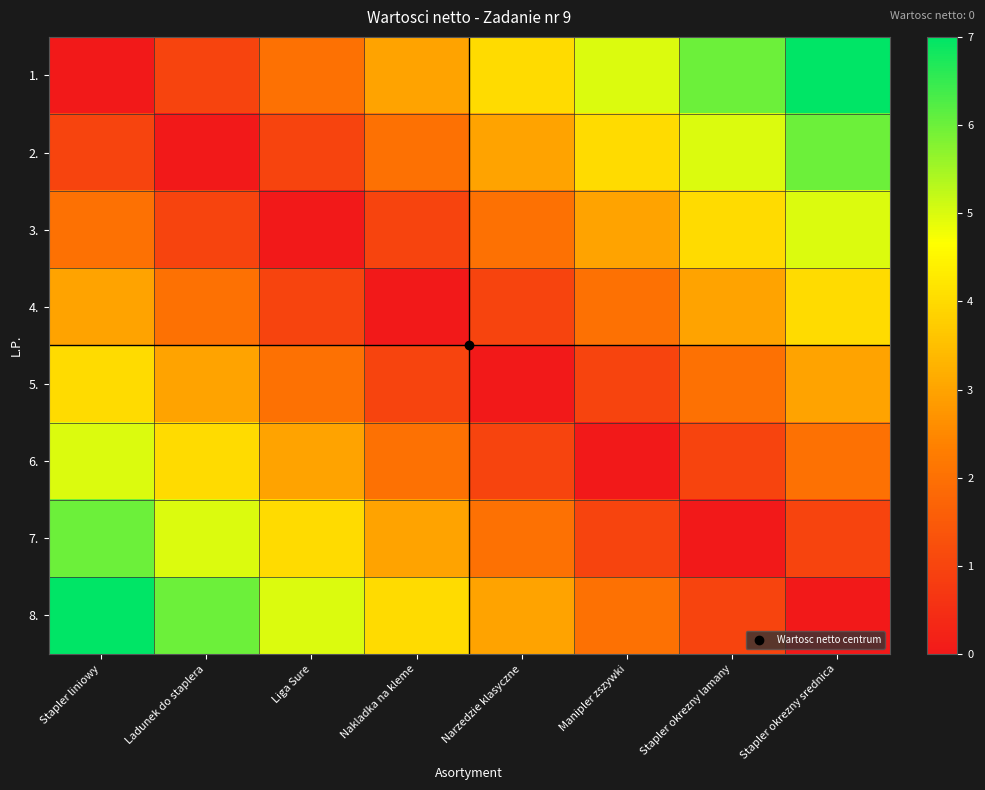

Which series has the largest total across all categories?

1.